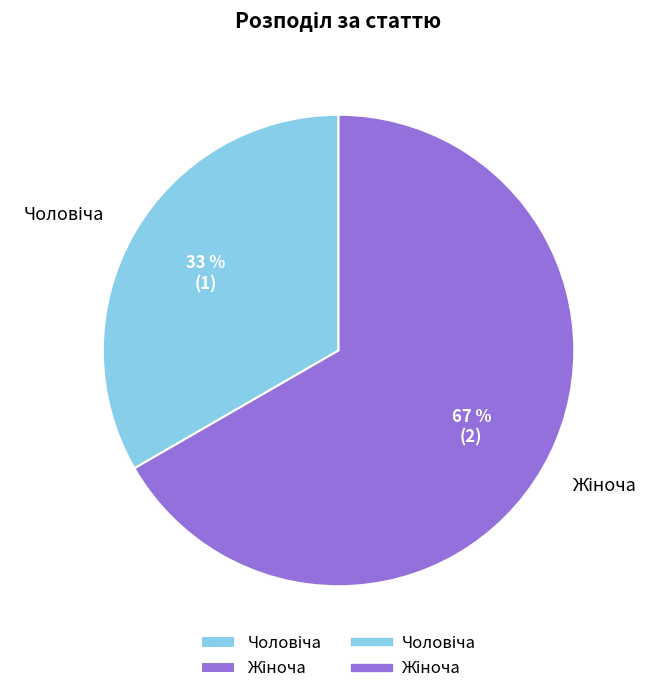

How many segments does this pie chart have?

2